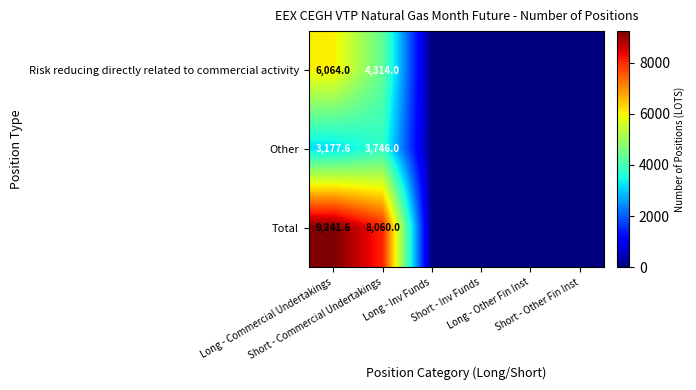

Which category has the lowest value across all series?

Long - Inv Funds